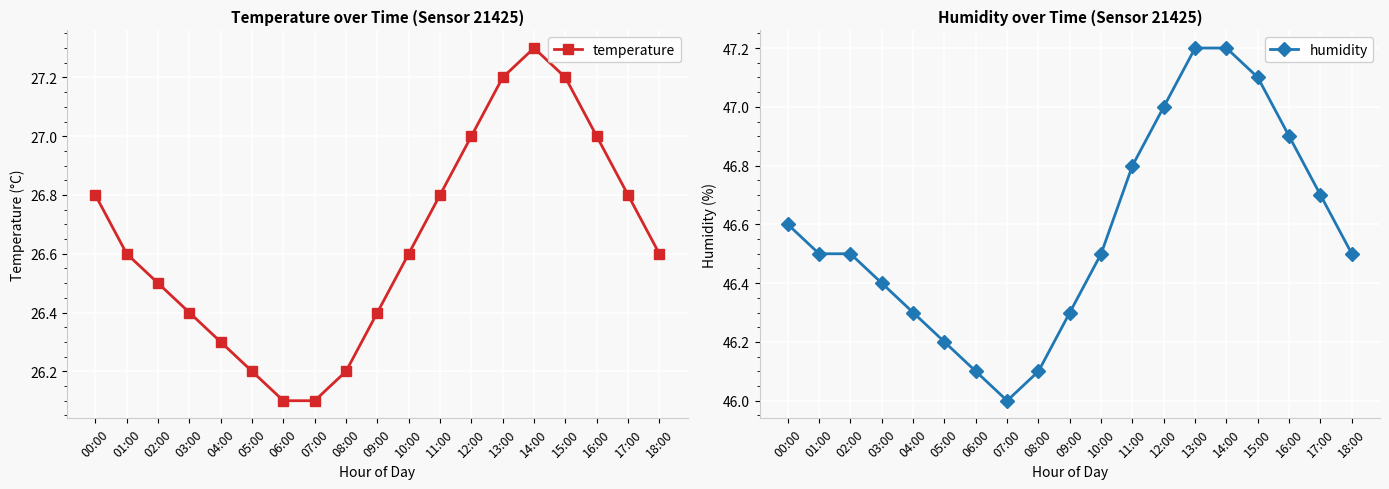

What is the difference between the highest and lowest values at 06:00?

20.0